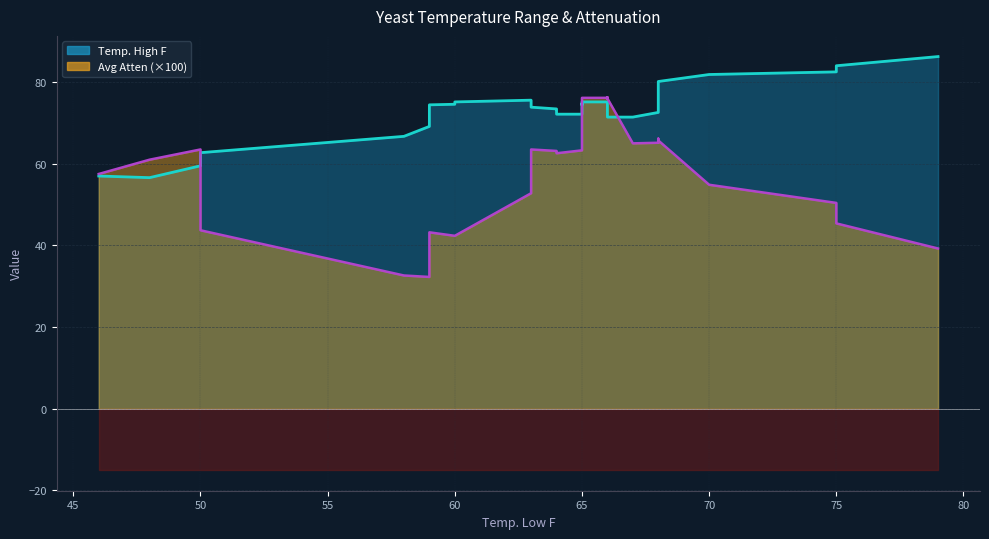

Is the value of Temp. High F at 66 greater than the value of Avg Atten at 60?

Yes